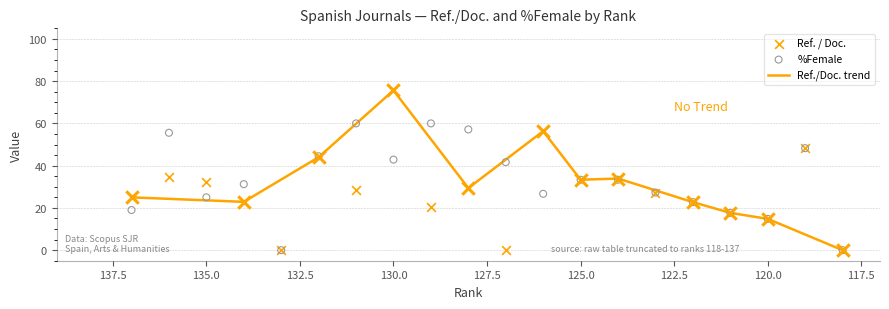

Which series has the largest total across all categories?

%Female